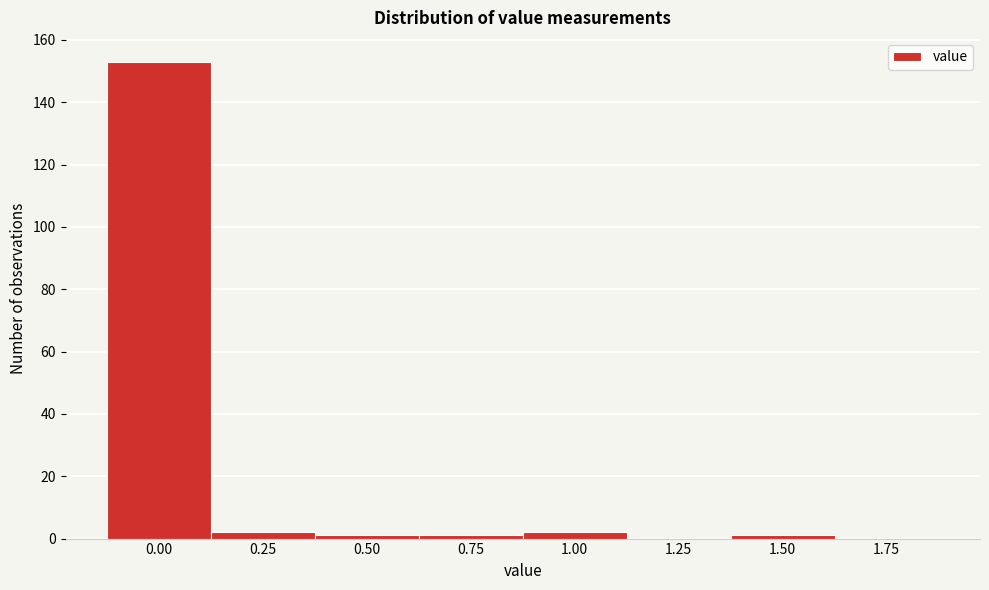

Reading right to left, transcribe all the data shown in this chart.

1.75=0	1.50=1	1.25=0	1.00=2	0.75=1	0.50=1	0.25=2	0.00=153